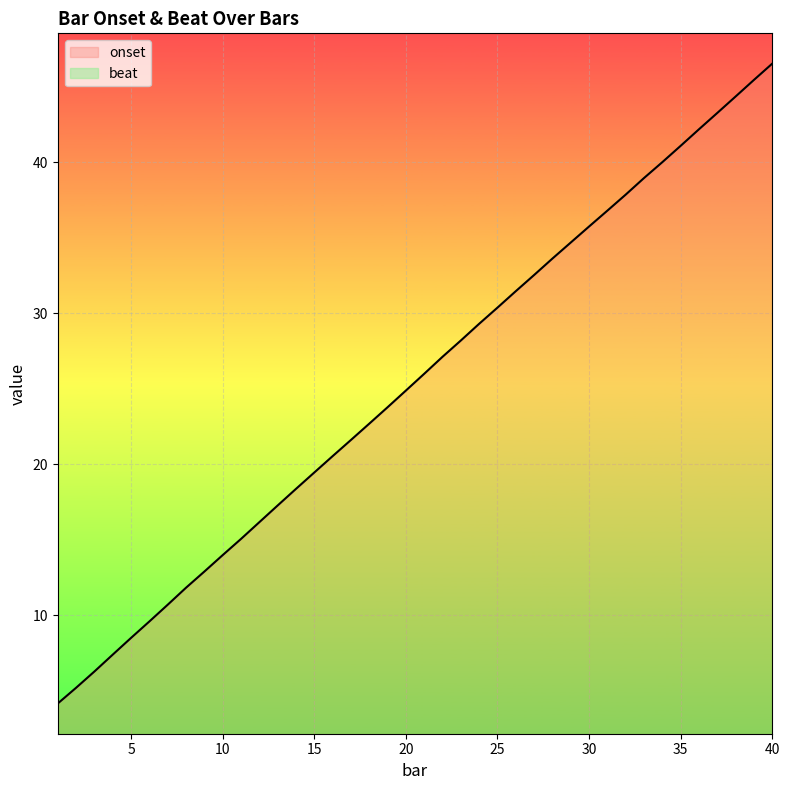

Which series has the largest range (max minus min)?

onset